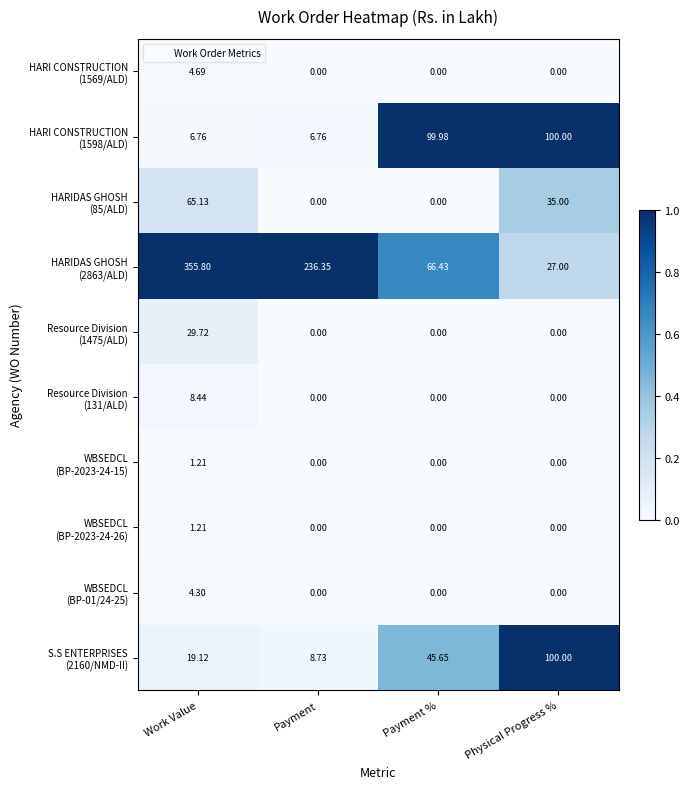

Which label corresponds to the largest value in the chart?

Work Value